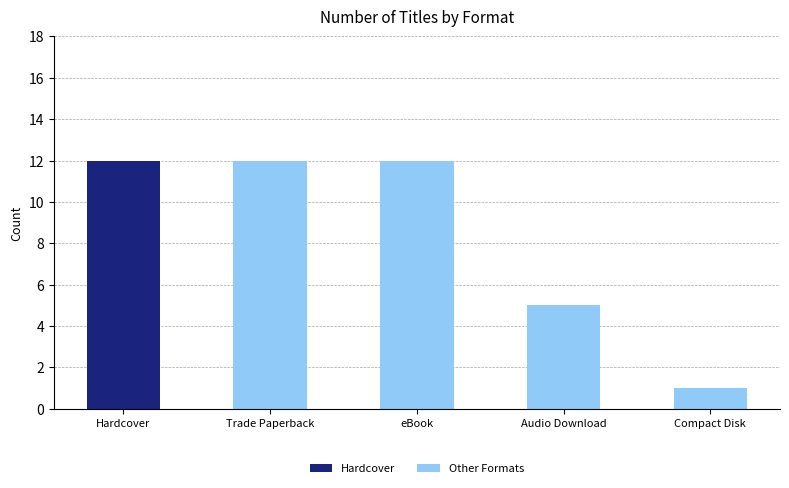

True or false: Hardcover has a value of 0 at Trade Paperback.

True